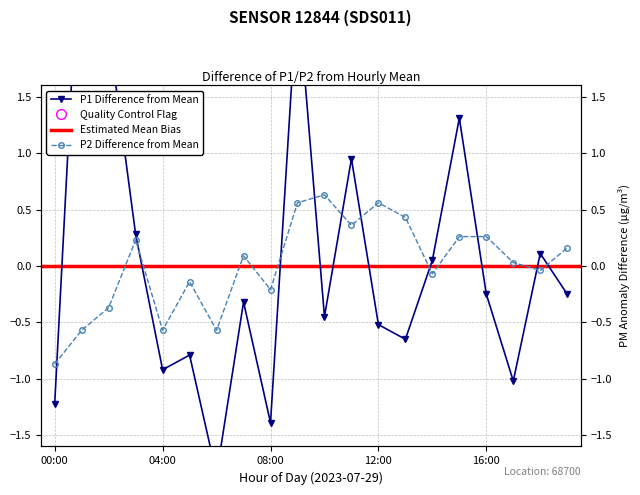

Which category has the lowest value across all series?

06:00